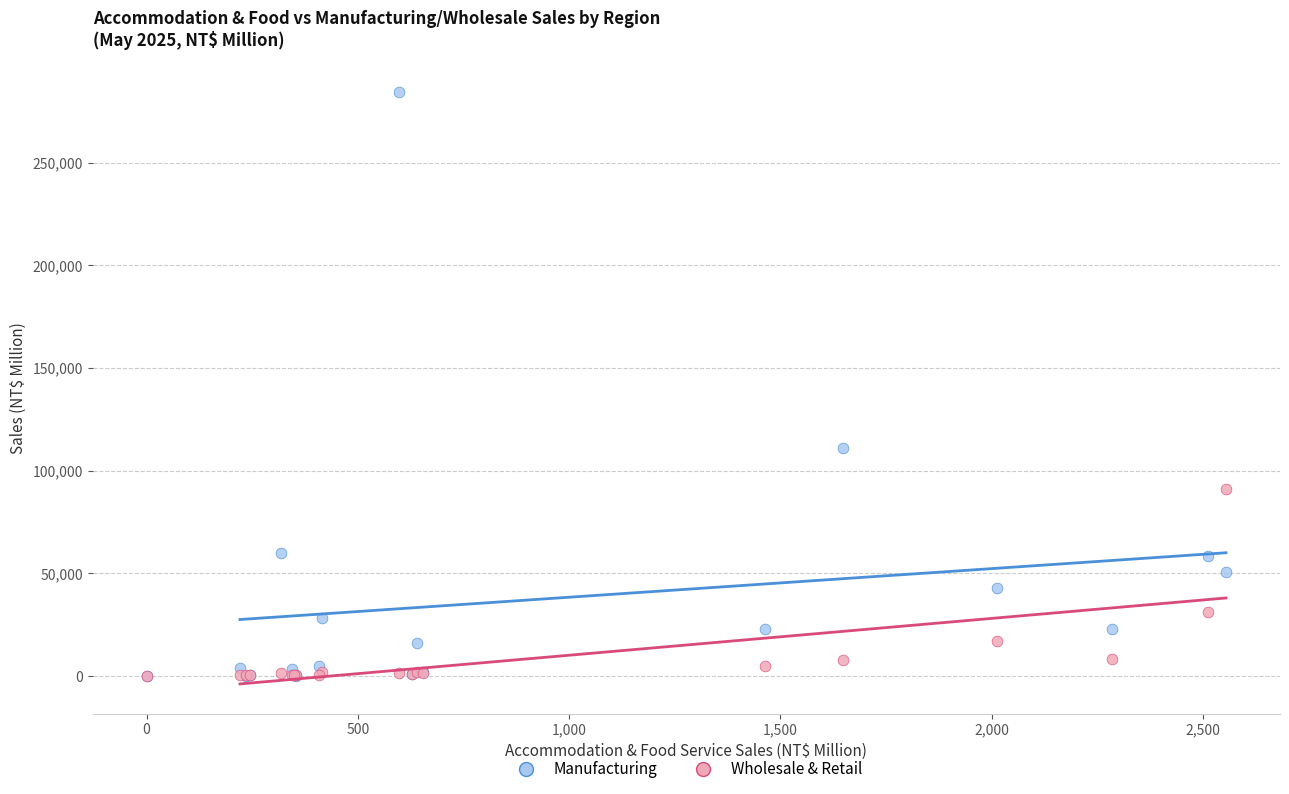

In the Manufacturing series, what Y value is closest to 142237?

110974